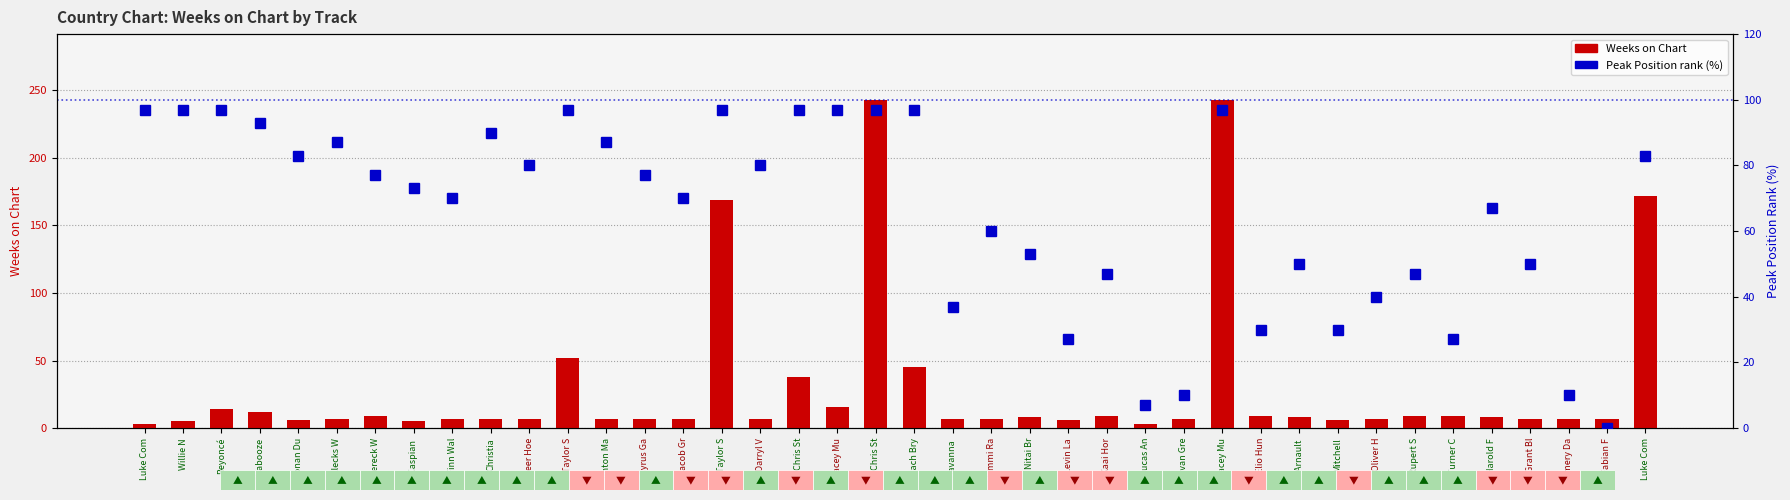

Reading left to right, what are all the values shown in this chart?

Weeks on Chart: 3	5	14	12	6	7	9	5	7	7	7	52	7	7	7	169	7	38	16	243	45	7	7	8	6	9	3	7	243	9	8	6	7	9	9	8	7	7	7	172
Peak Position (% rank): 97	97	97	93	83	87	77	73	70	90	80	97	87	77	70	97	80	97	97	97	97	37	60	53	27	47	7	10	97	30	50	30	40	47	27	67	50	10	0	83